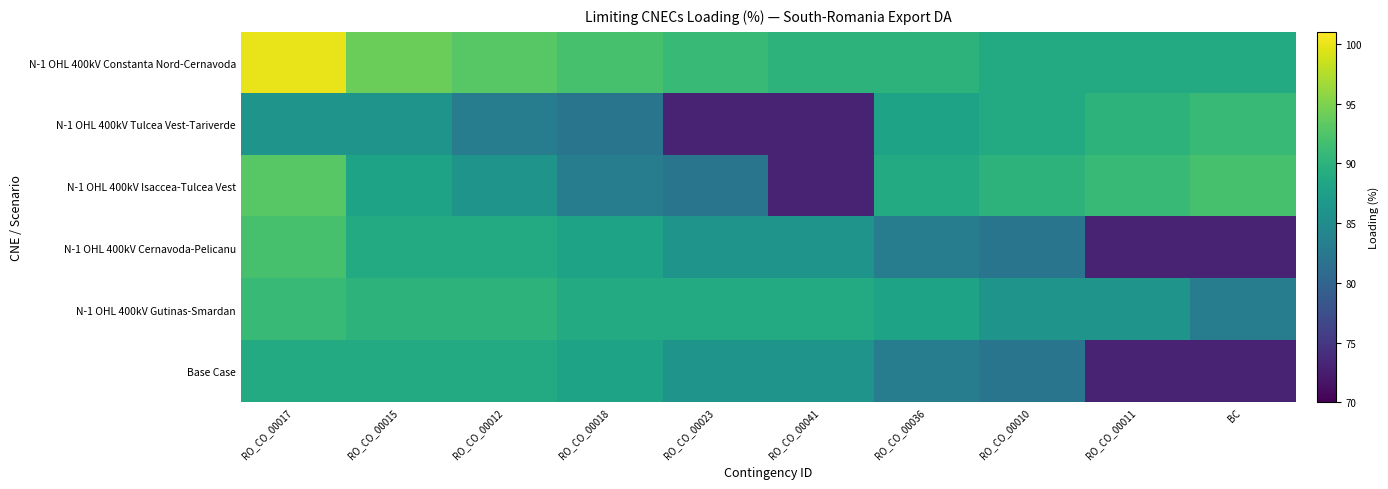

Which series changed the most between RO_CO_00017 and BC?

N-1 OHL 400kV Cernavoda-Pelicanu